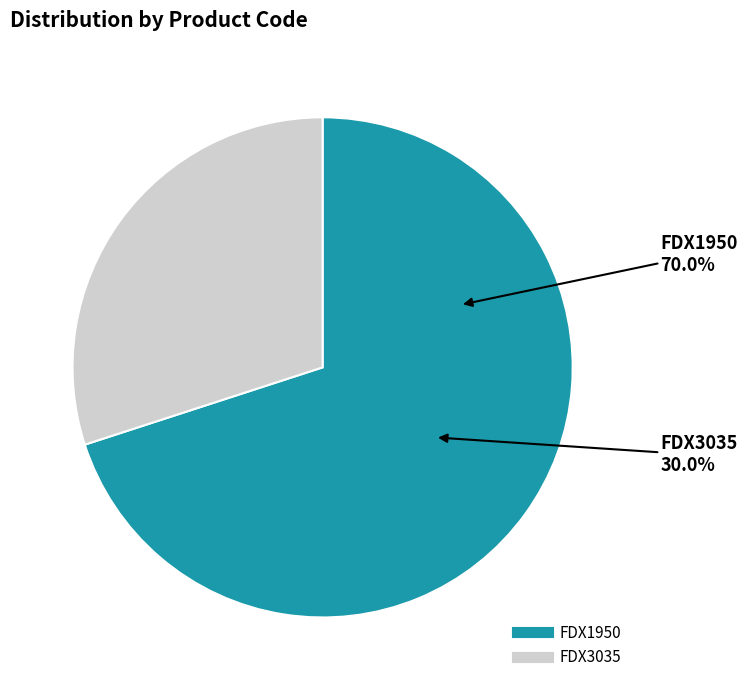

To the nearest percent, what is the difference between the largest and smallest slice percentages?

40%